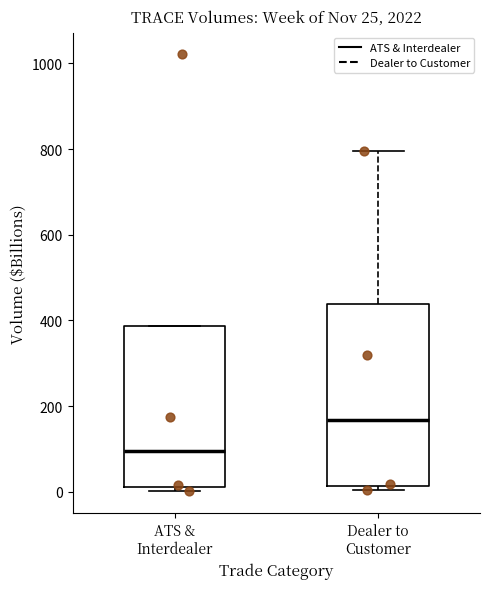

Comparing the boxes themselves (not the whiskers), which one is the tallest?

Dealer to Customer